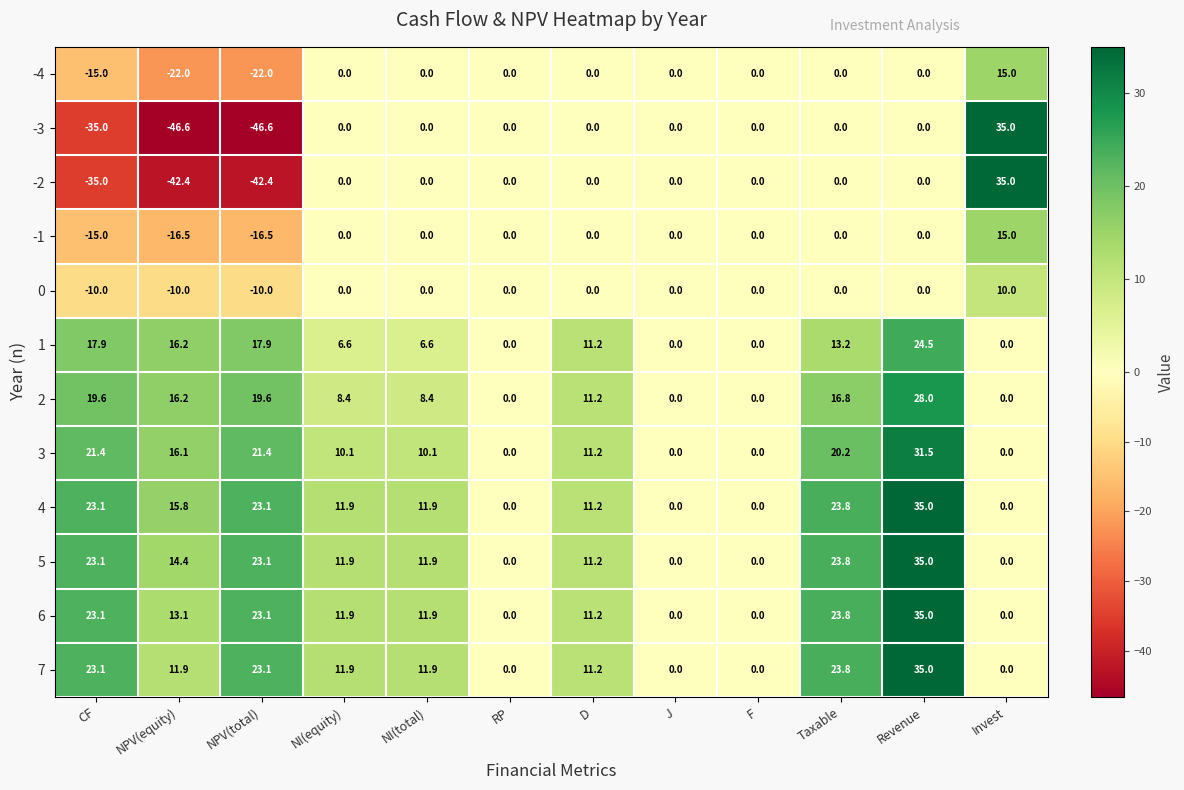

Between NPV(total) and Revenue, which series saw the biggest shift?

-3